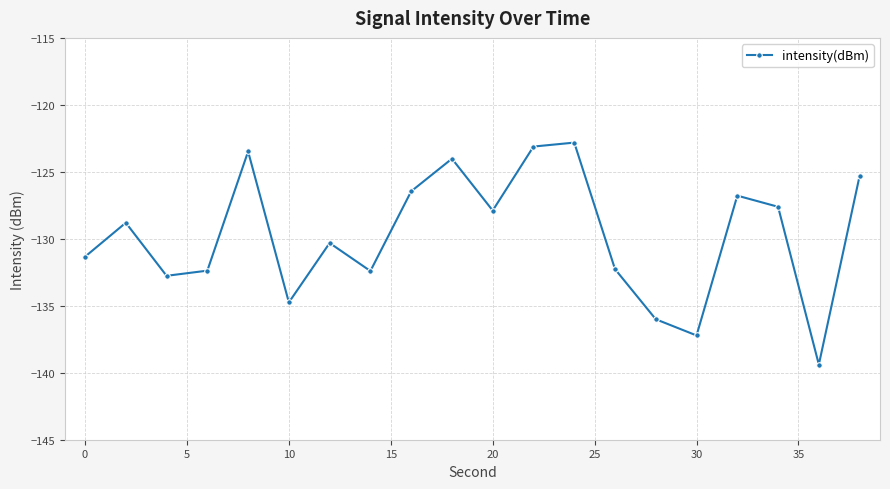

What is the value of the 7th point from the left?

-130.3